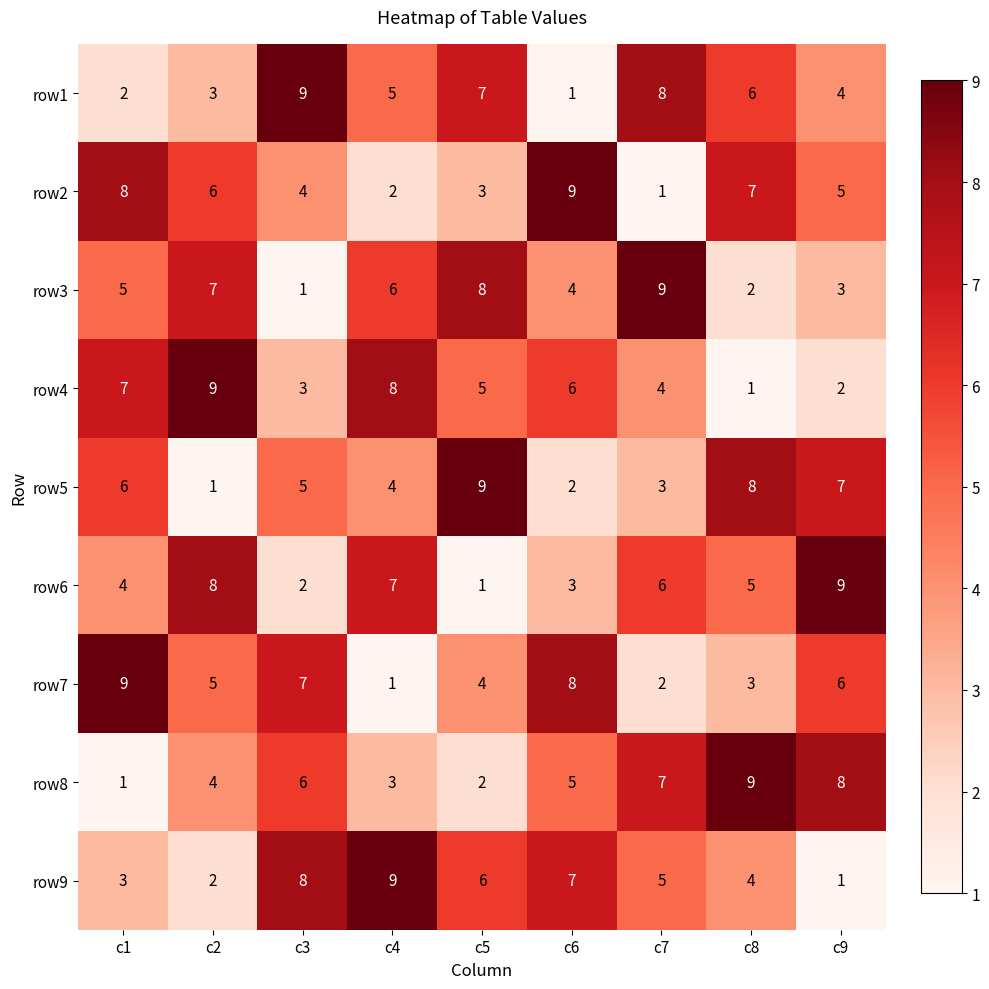

Rank the series at c4 from highest to lowest value.

row9, row4, row6, row3, row1, row5, row8, row2, row7